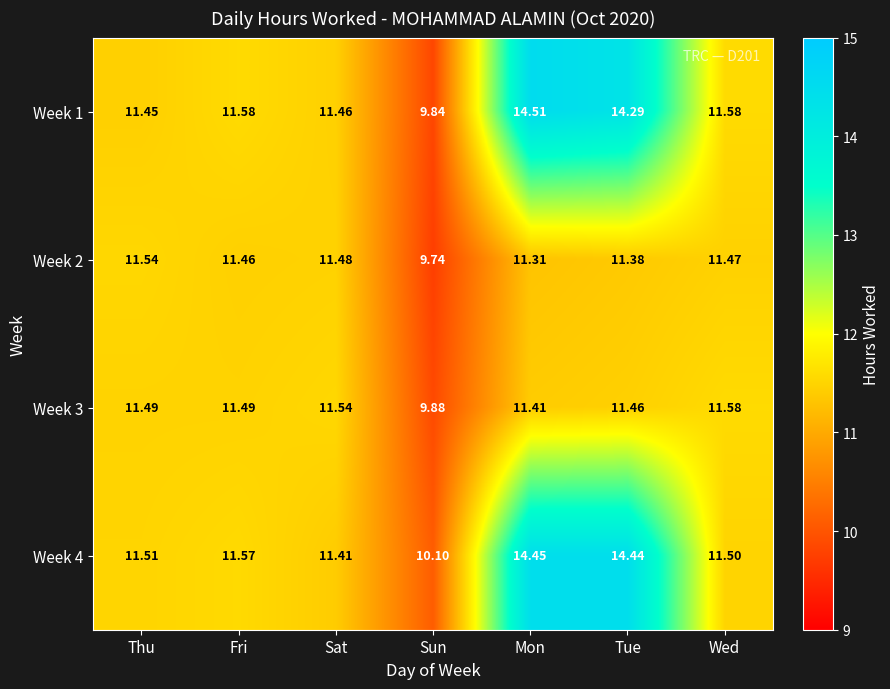

At which category is the sum across all series the highest?

Mon